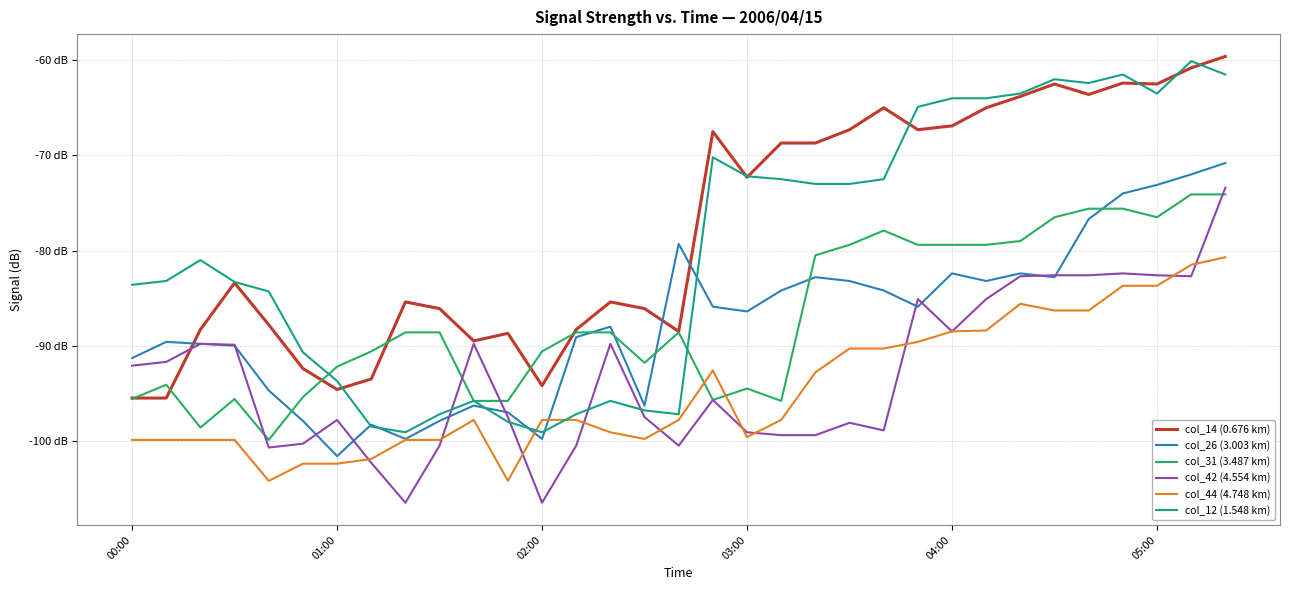

At which label does col_42 (4.554 km) reach its minimum?

8